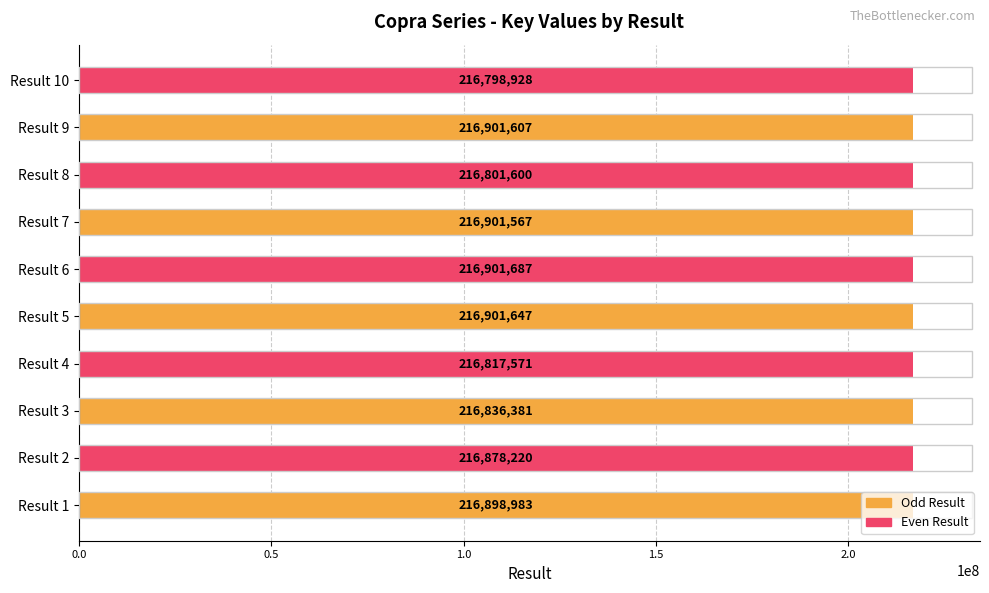

Where is the data nearest to the value 216850307?

Result 3